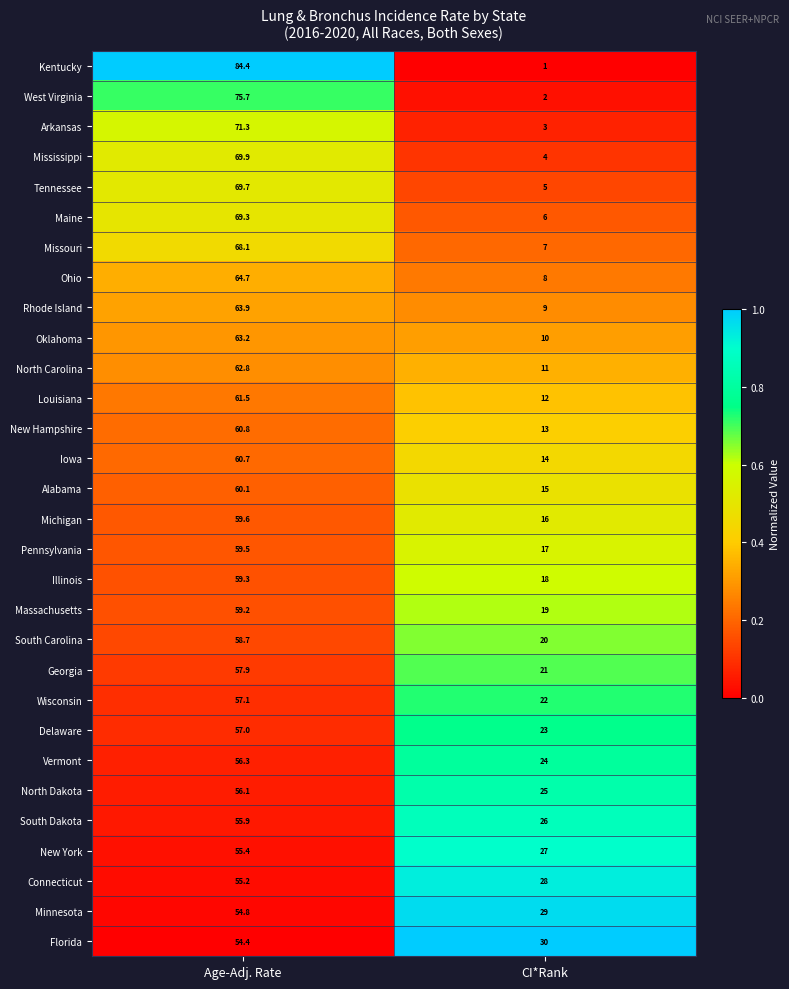

Which series changed the most between Age-Adj. Rate and CI*Rank?

Kentucky